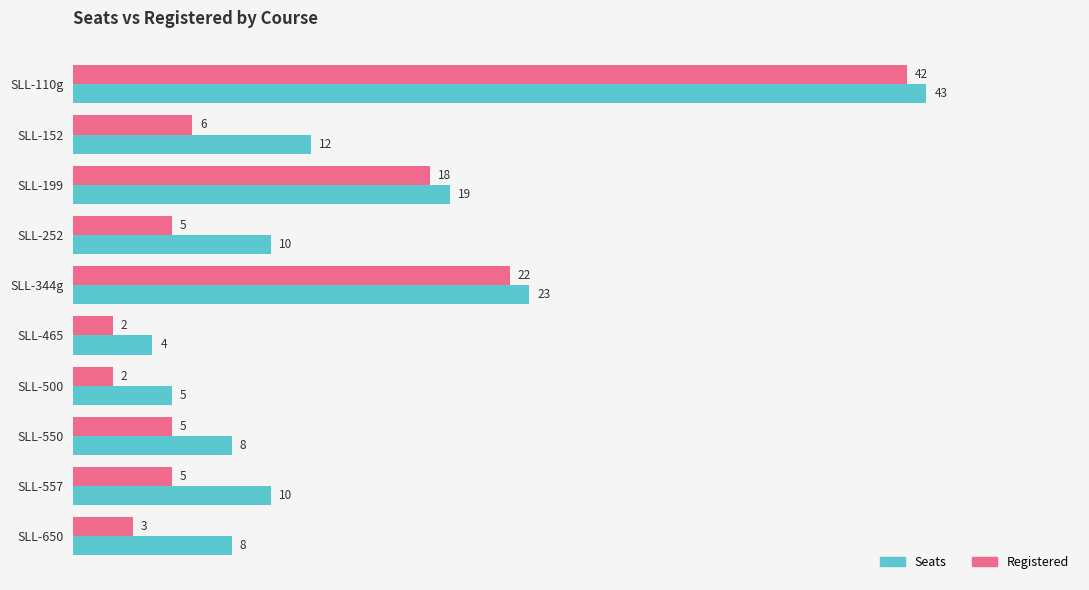

How many categories are shown in the chart?

10